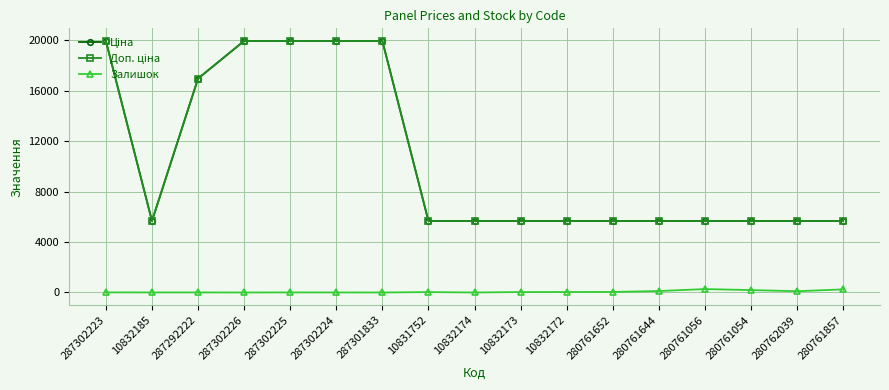

Does the chart have visible grid lines?

Yes